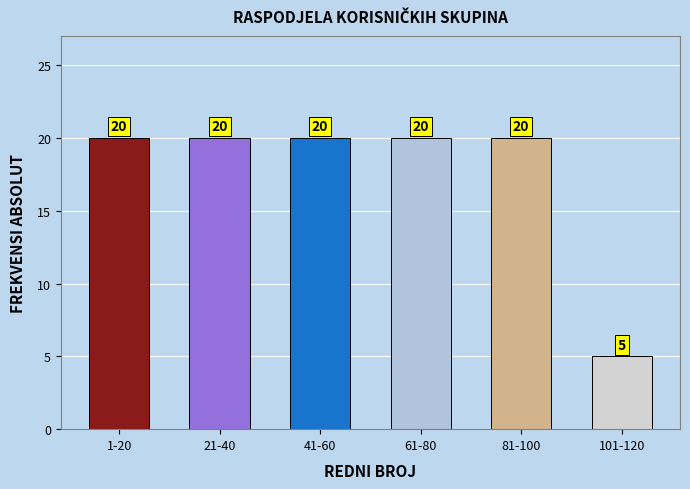

Reading left to right, list all the values displayed in this chart.

20	20	20	20	20	5